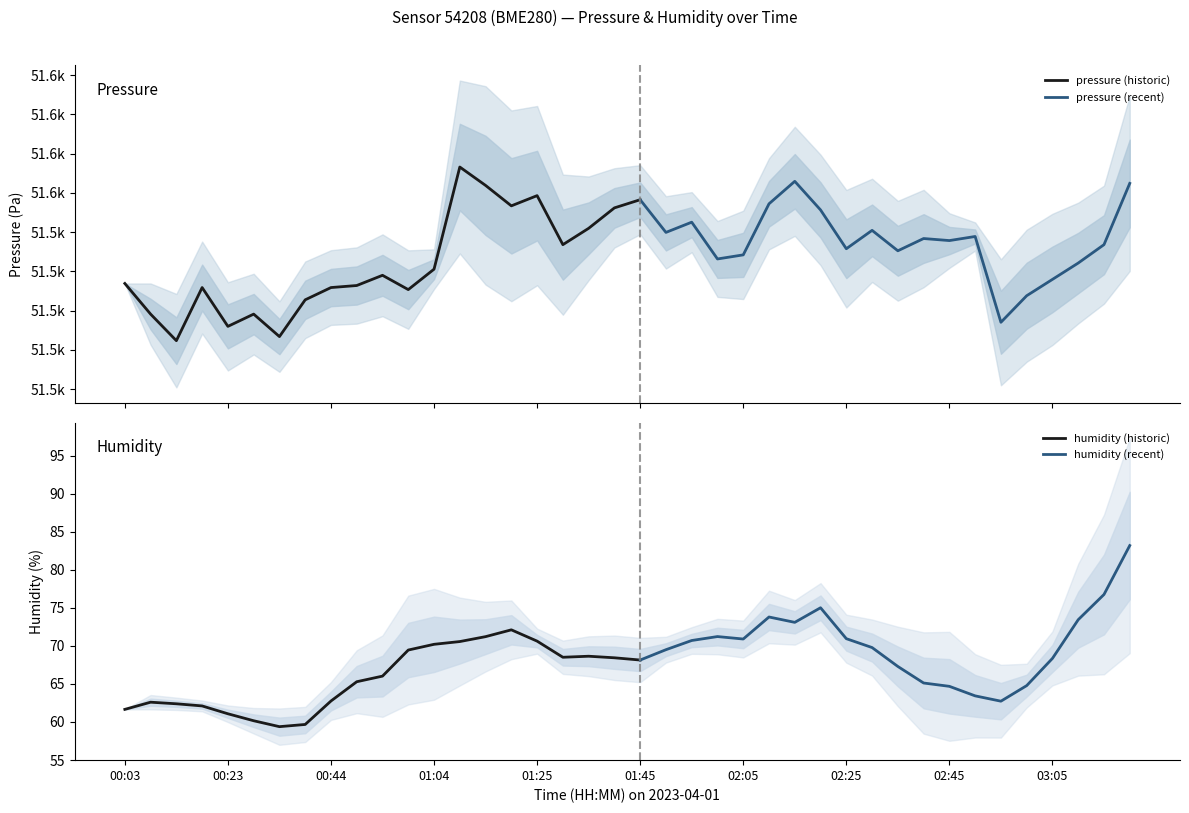

Which series changed the most between 02:30 and 02:35?

pressure